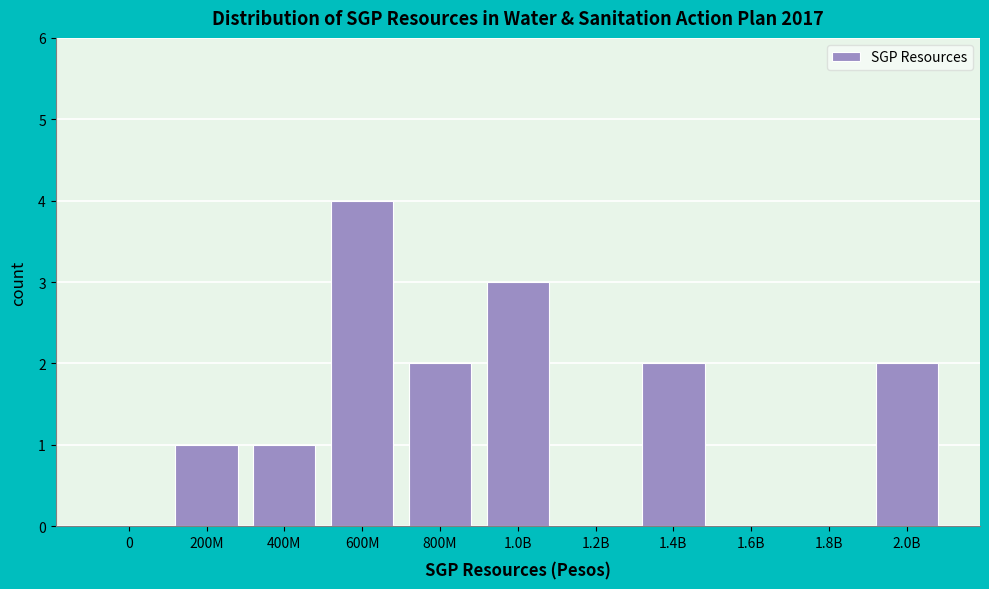

Reading left to right, transcribe all the data shown in this chart.

0=0	200M=1	400M=1	600M=4	800M=2	1.0B=3	1.2B=0	1.4B=2	1.6B=0	1.8B=0	2.0B=2